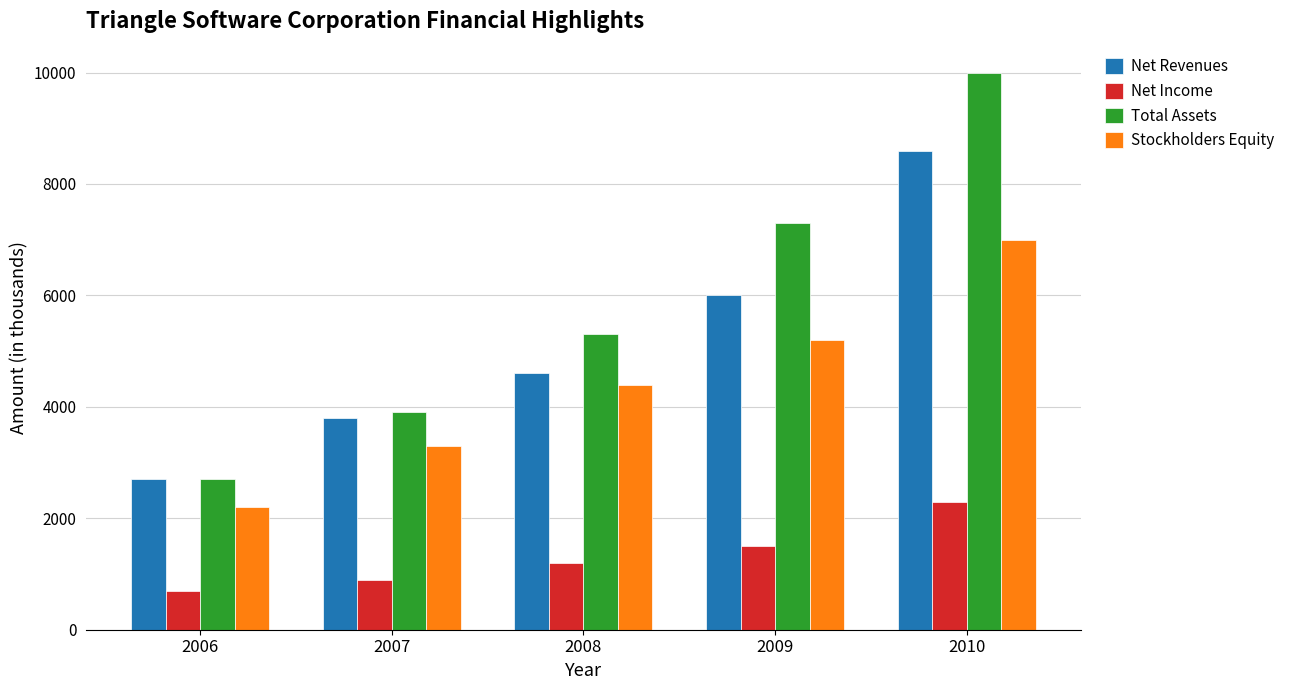

What is the value of the Net Revenues bar at the 1st from the left?

2700